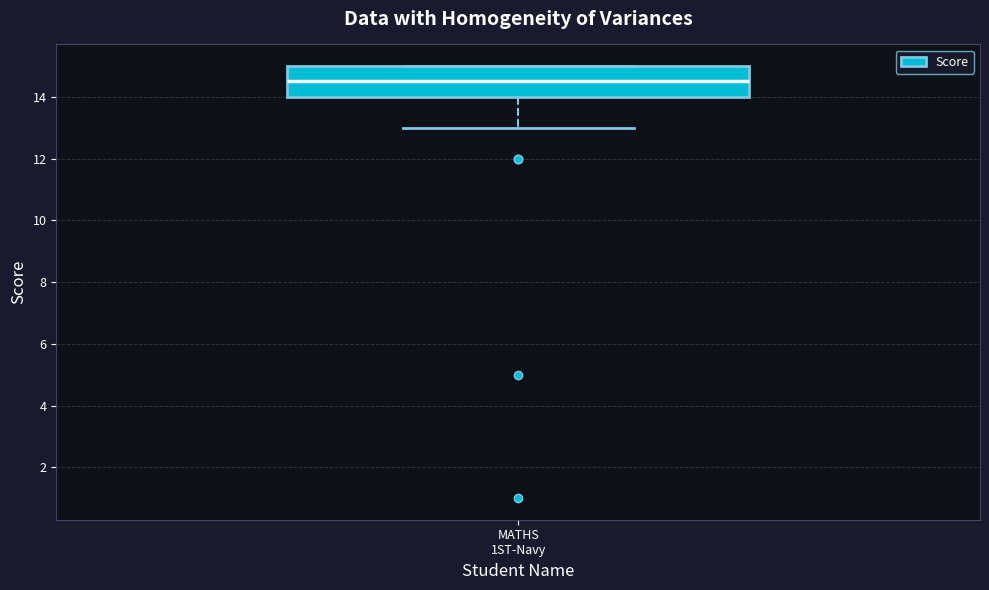

Read this box plot against the y-axis: the position of the median line, the range covered by the box, and the ends of both whiskers. The values are not printed on the chart, so give them approximately, as read against the axis.

median 14.6, box 14.0 to 15.0, whiskers 13.0 to 15.0